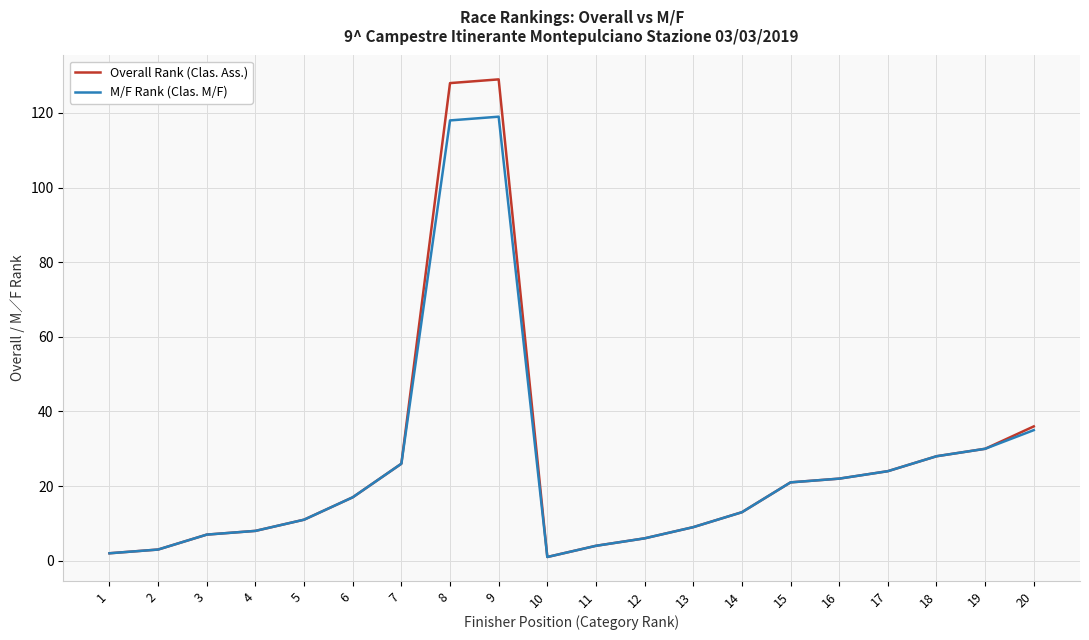

Is it true that M/F Rank (Clas. M/F) equals 30 at 19?

True